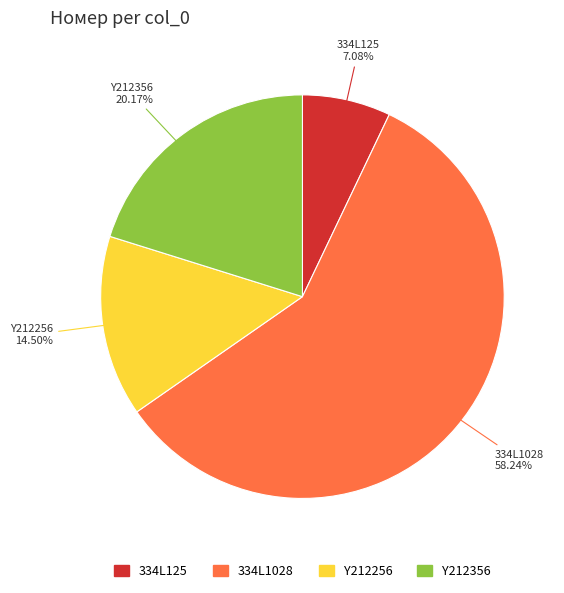

To the nearest percent, what is the average slice percentage?

25%